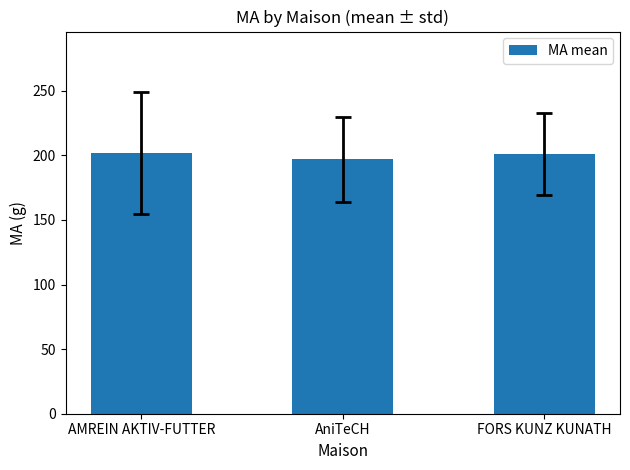

What is the average value?

200.0